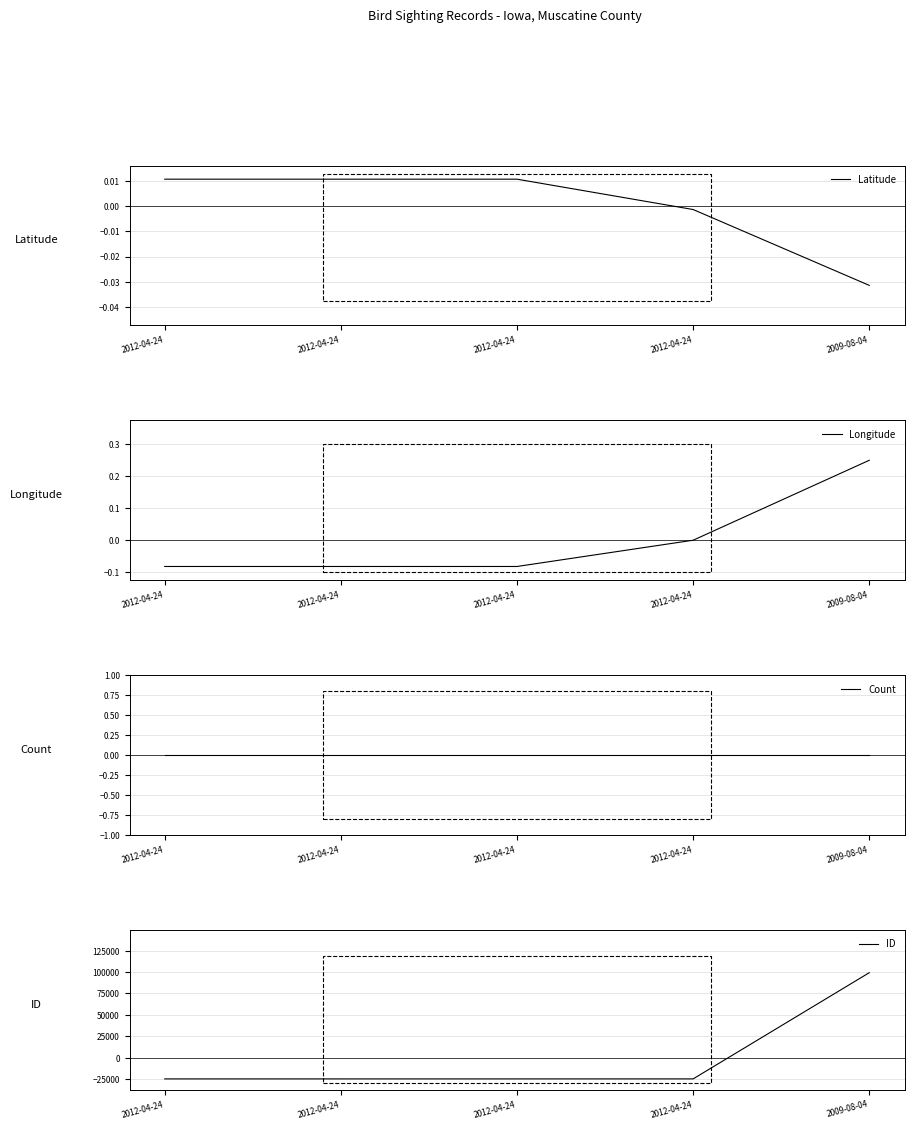

What is the total value across all series at 2012-04-24?

-24797.5